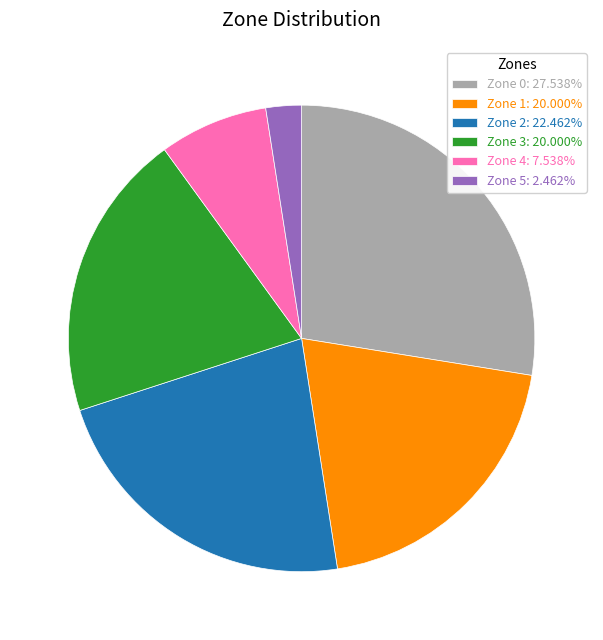

What is the smallest slice in the pie chart?

Zone 5